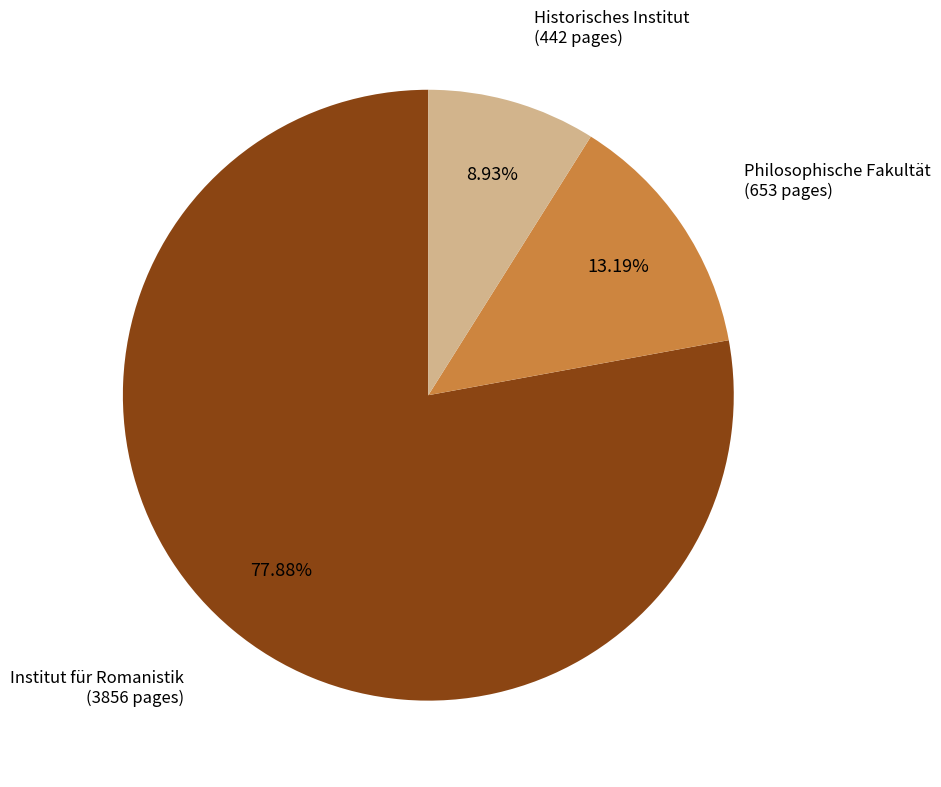

Do Philosophische Fakultät and Institut für Romanistik together represent more than half of the pie?

Yes